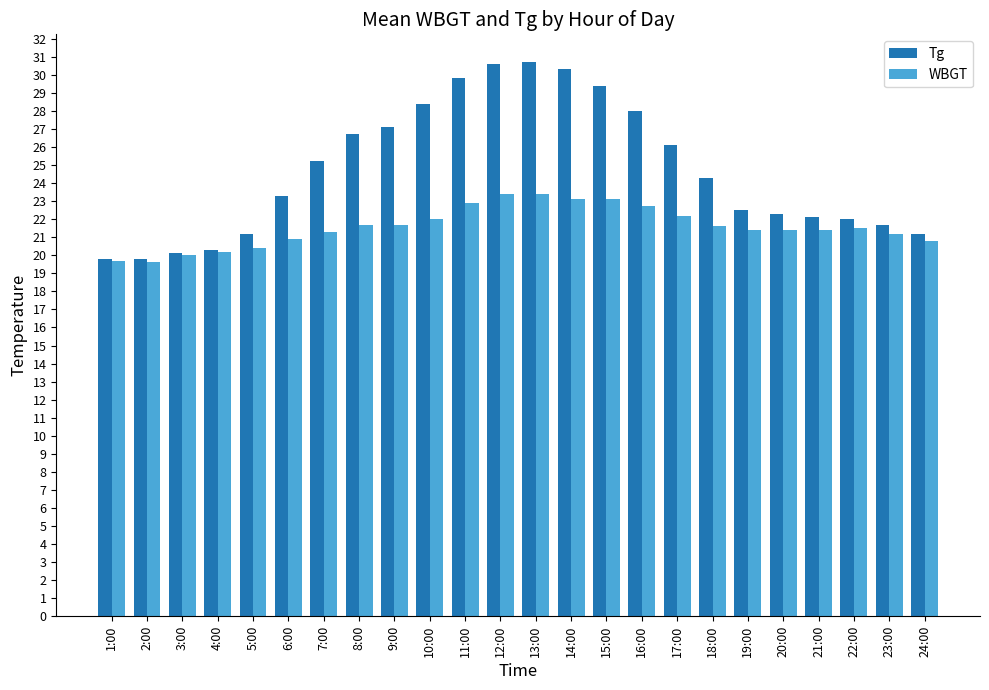

What is the difference between the maximum and second lowest values in the Tg series?

10.9